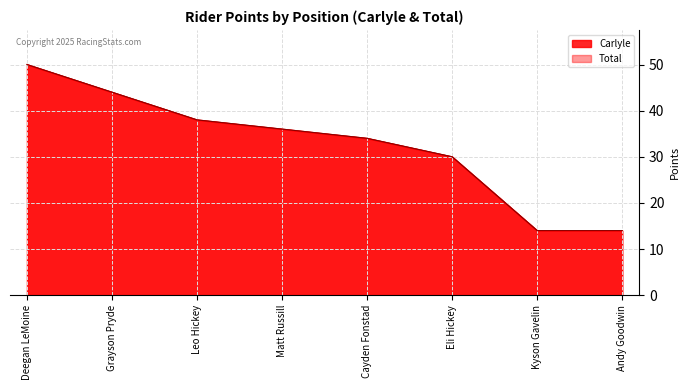

The Carlyle series shows 49 at Eli Hickey. True or false?

False